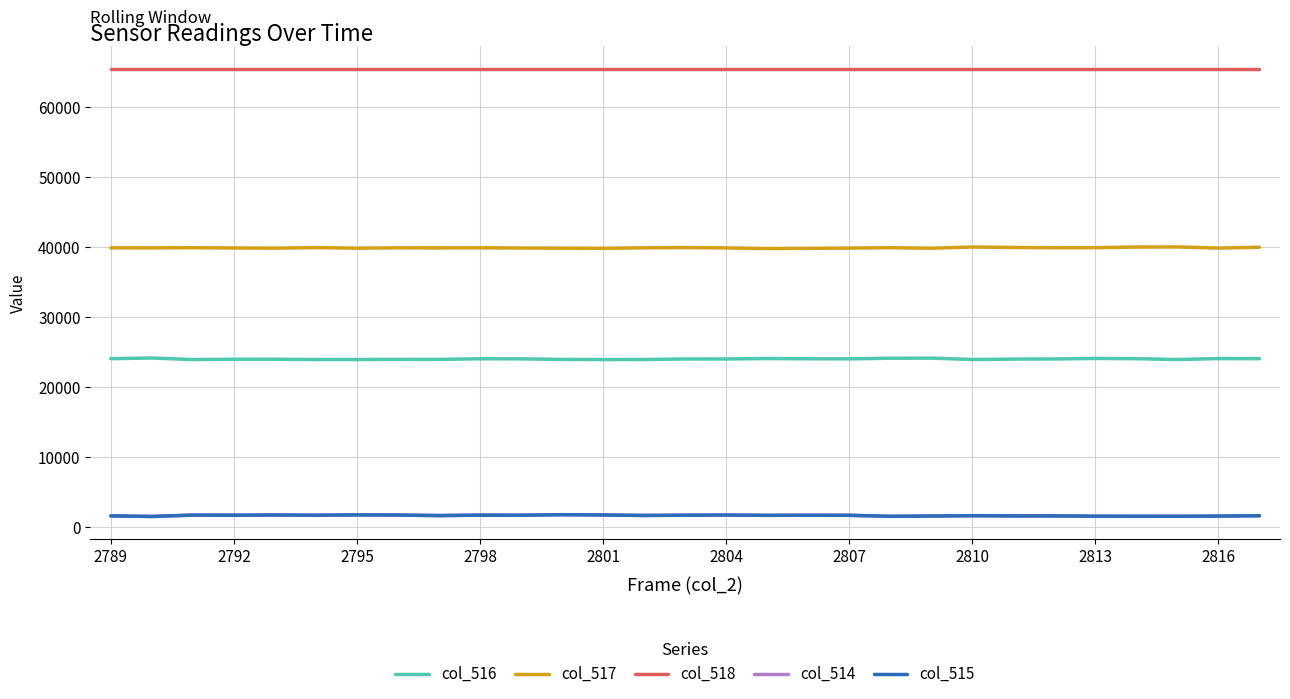

What is the lowest value of the col_517 series?

39818